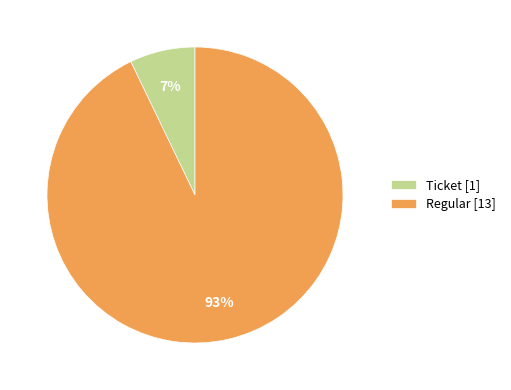

What percentage is the Regular [13] slice, to the nearest percent?

93%